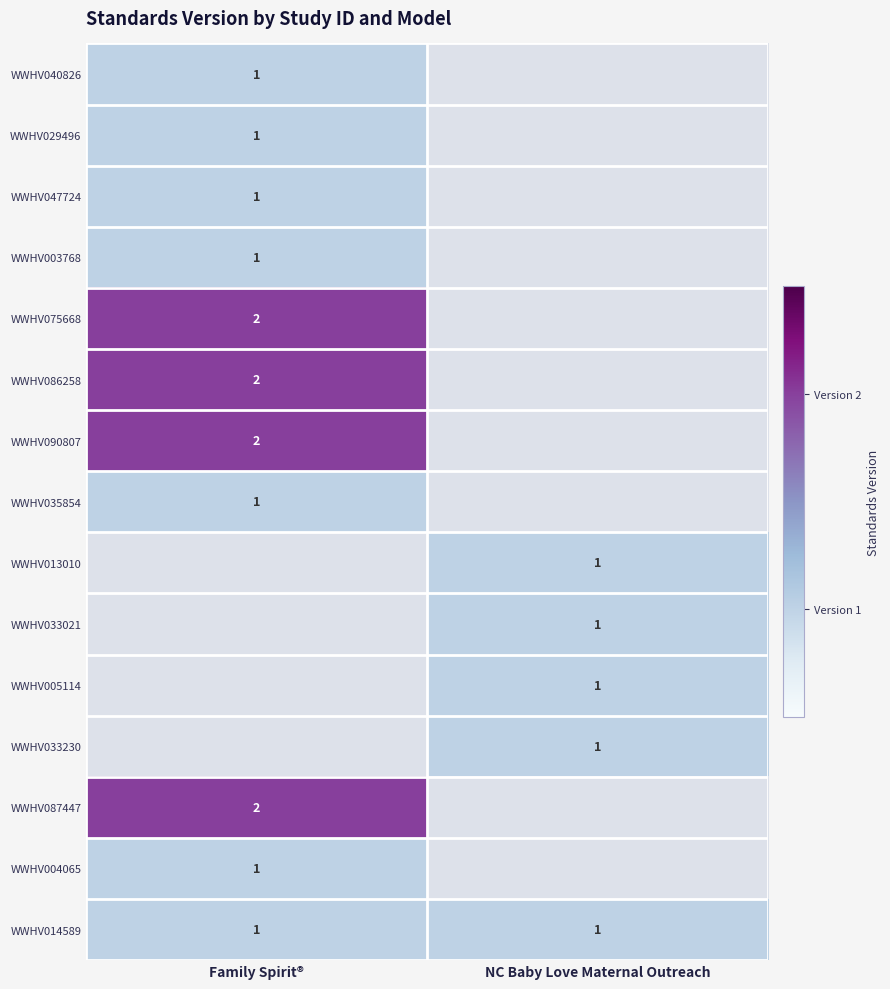

Is it true that WWHV033230 equals 2 at NC Baby Love Maternal Outreach?

False